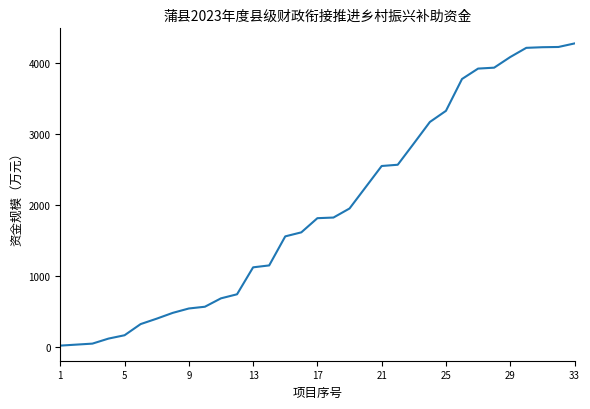

What is the maximum value shown in the chart?

4282.8